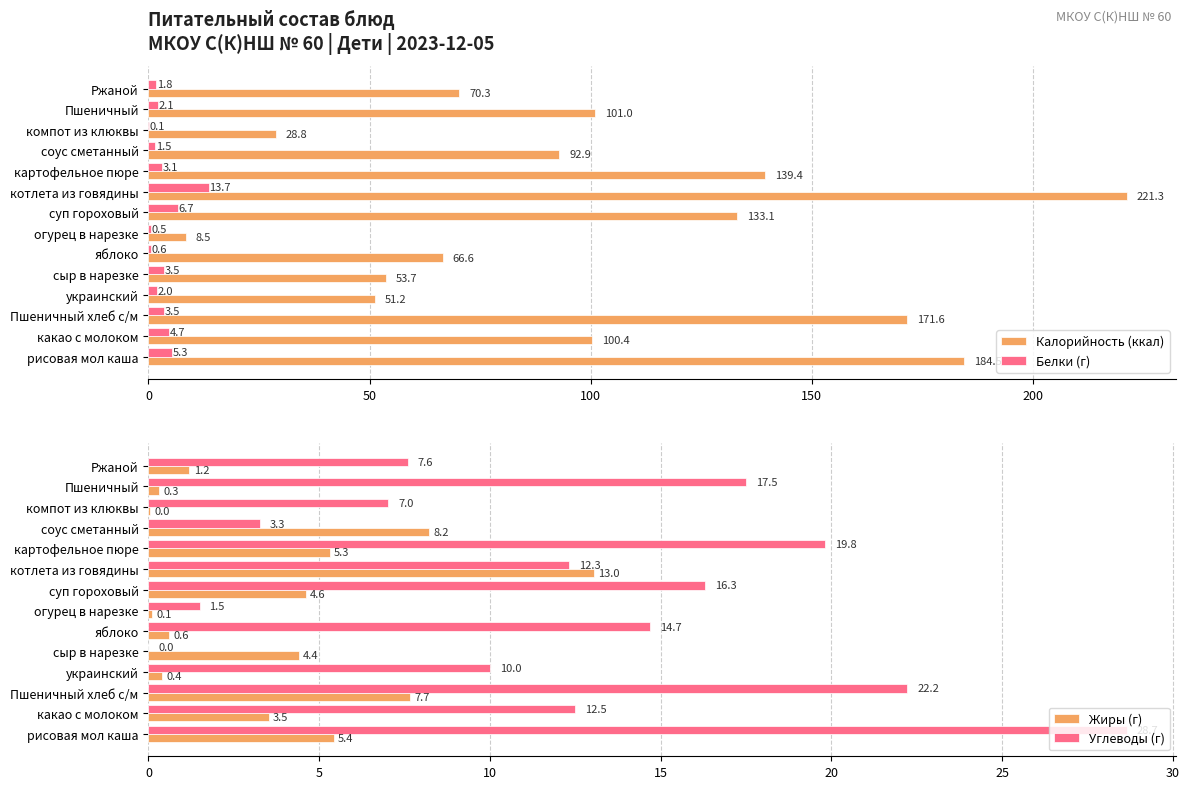

What is the difference between the Калорийность (ккал) values at огурец в нарезке and украинский?

42.7